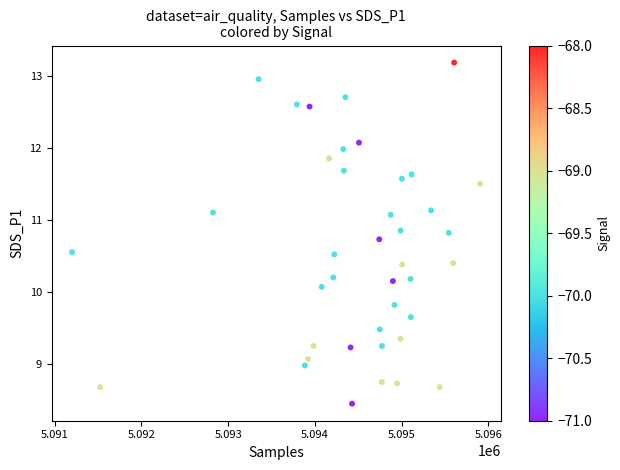

What is the range of X values (max minus min)?

4705.0